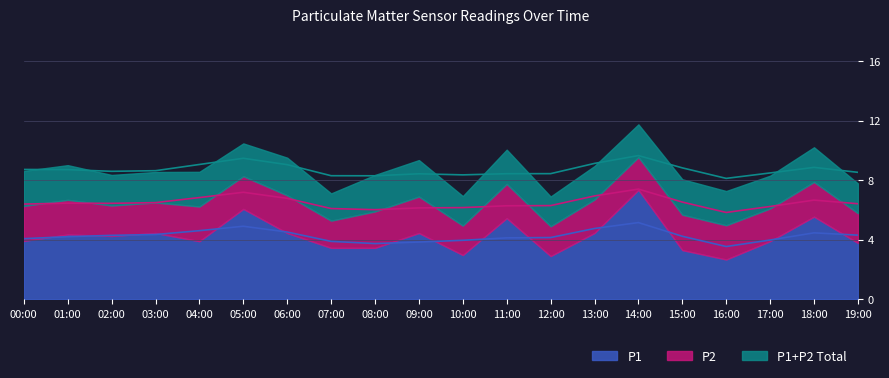

Which has a higher value, 05:00 or 04:00?

05:00